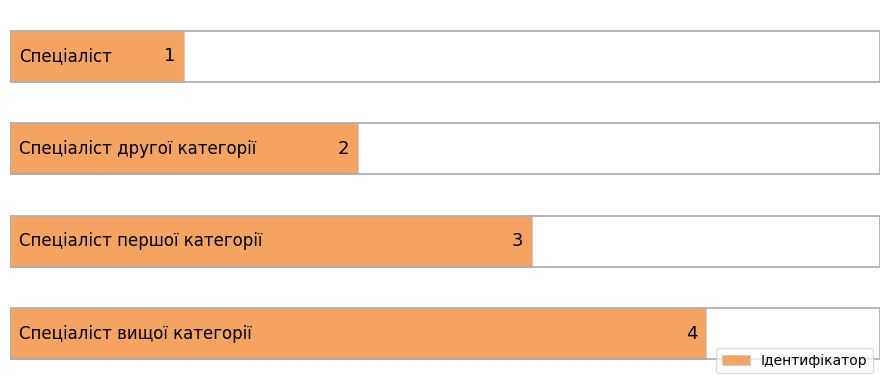

What is the greatest value displayed?

4